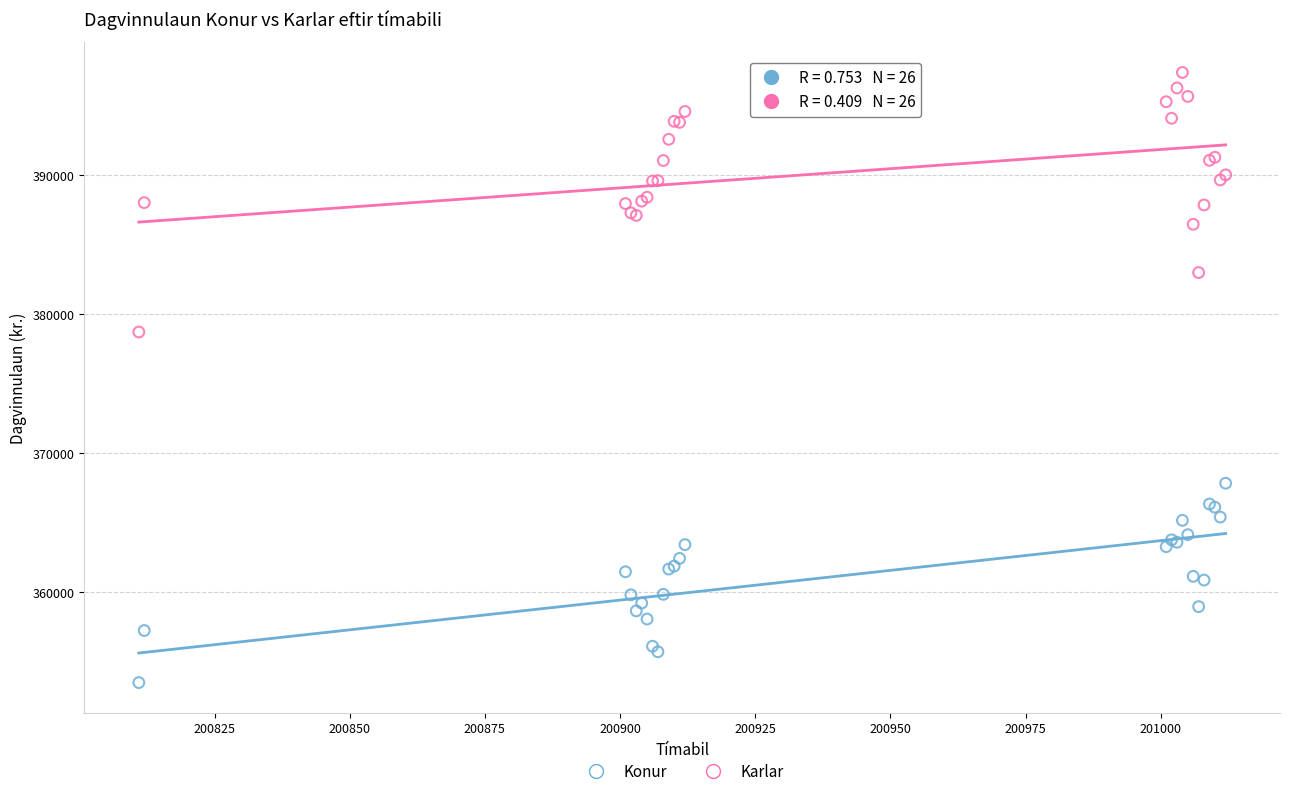

Which series has the largest Y range (max minus min)?

Karlar